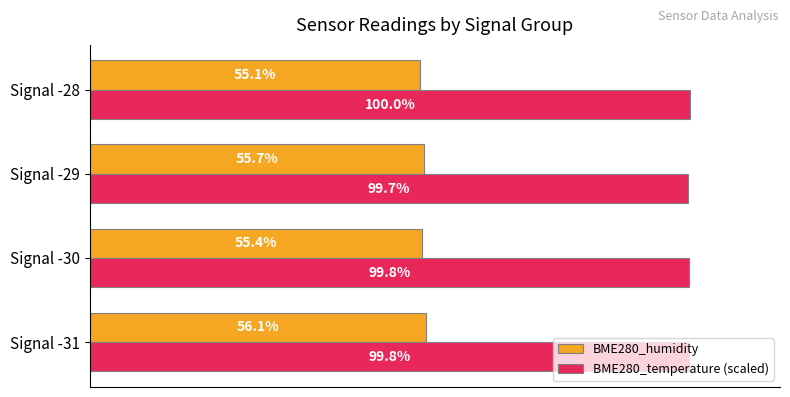

At which category is the sum across all series the highest?

Signal -31